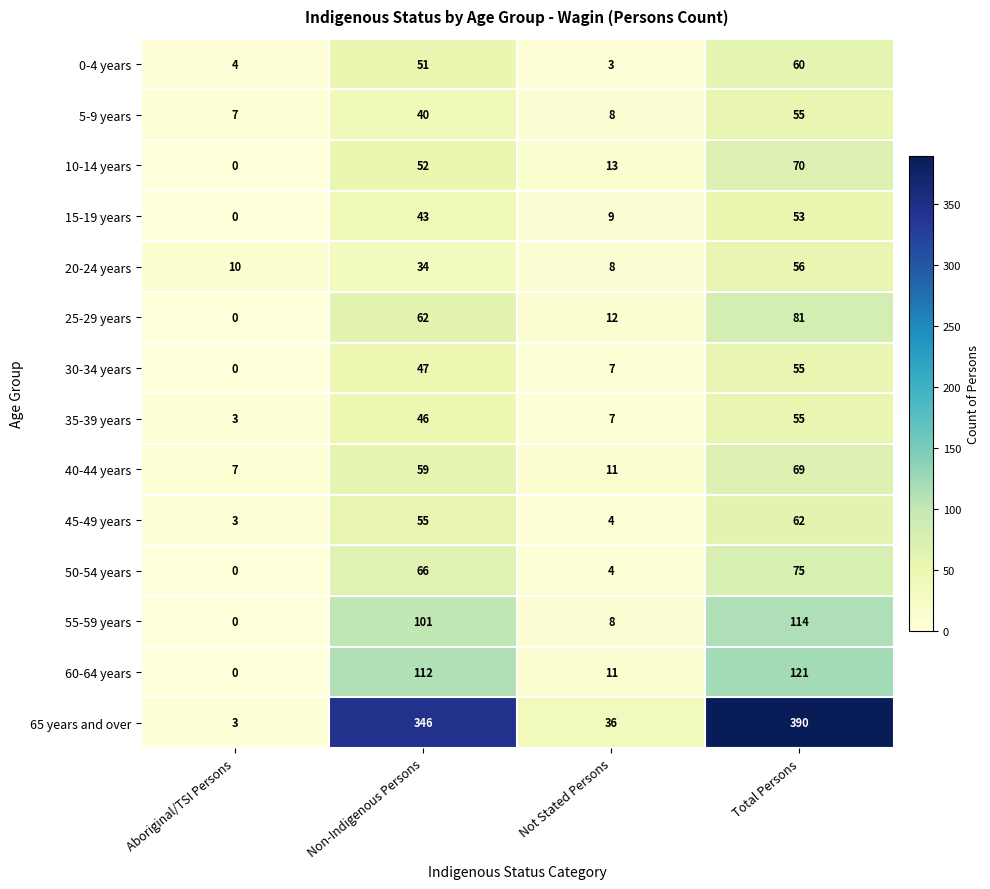

Which category has the highest value across all series?

Total Persons